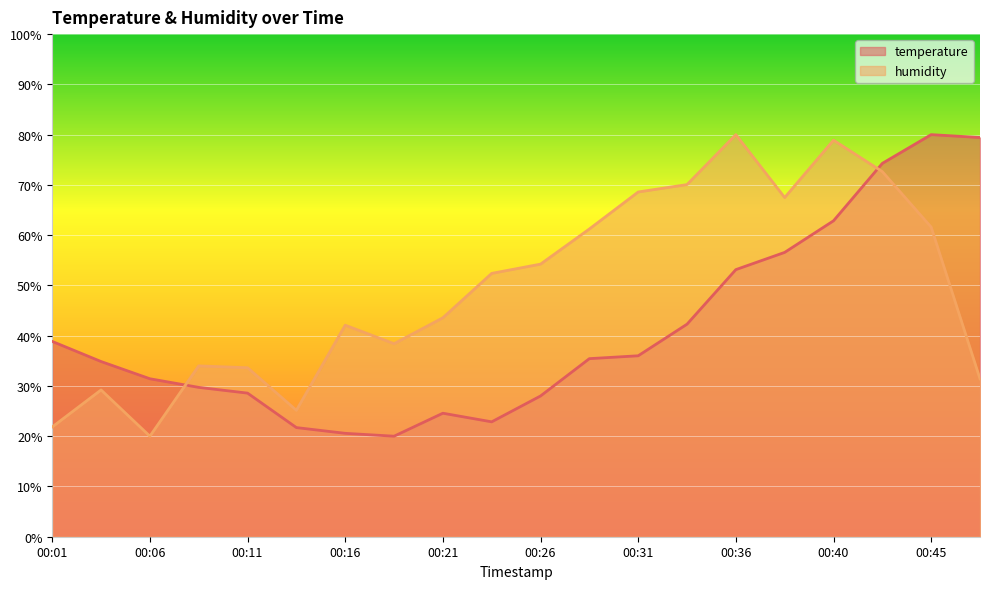

True or false: humidity and temperature intersect in this chart.

True